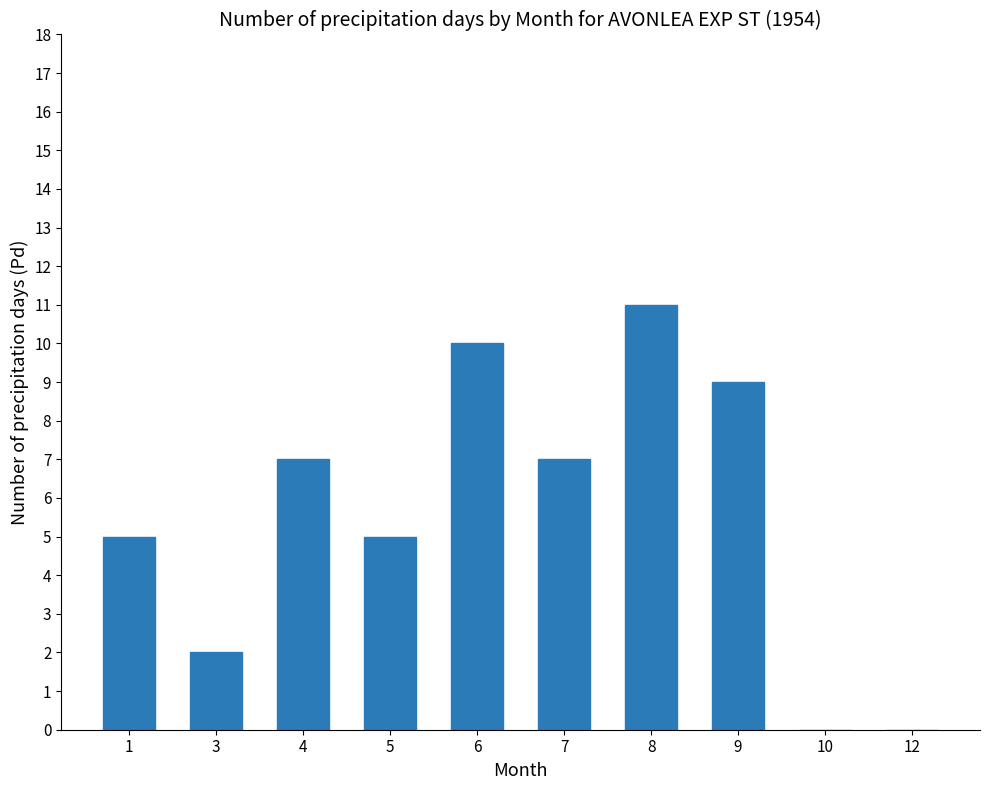

What is the sum of the values at 3 and 8?

13